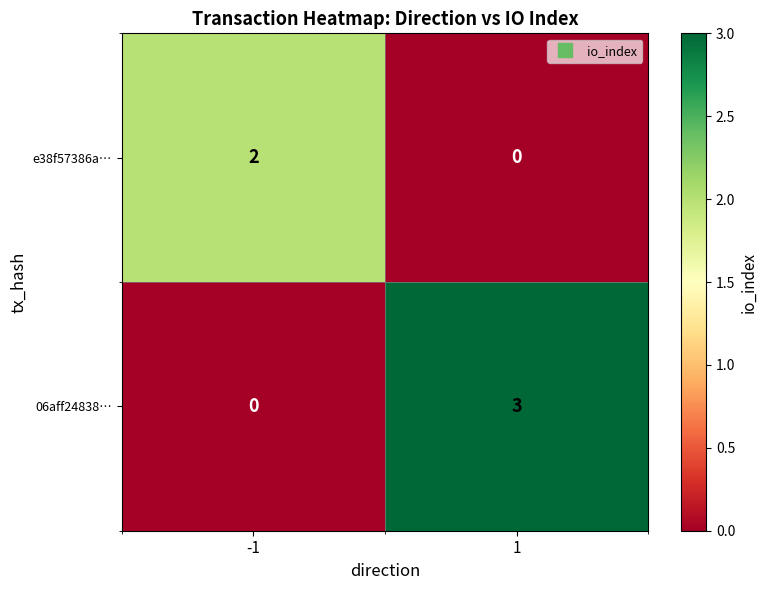

The e38f57386a… series shows 2 at -1. True or false?

True